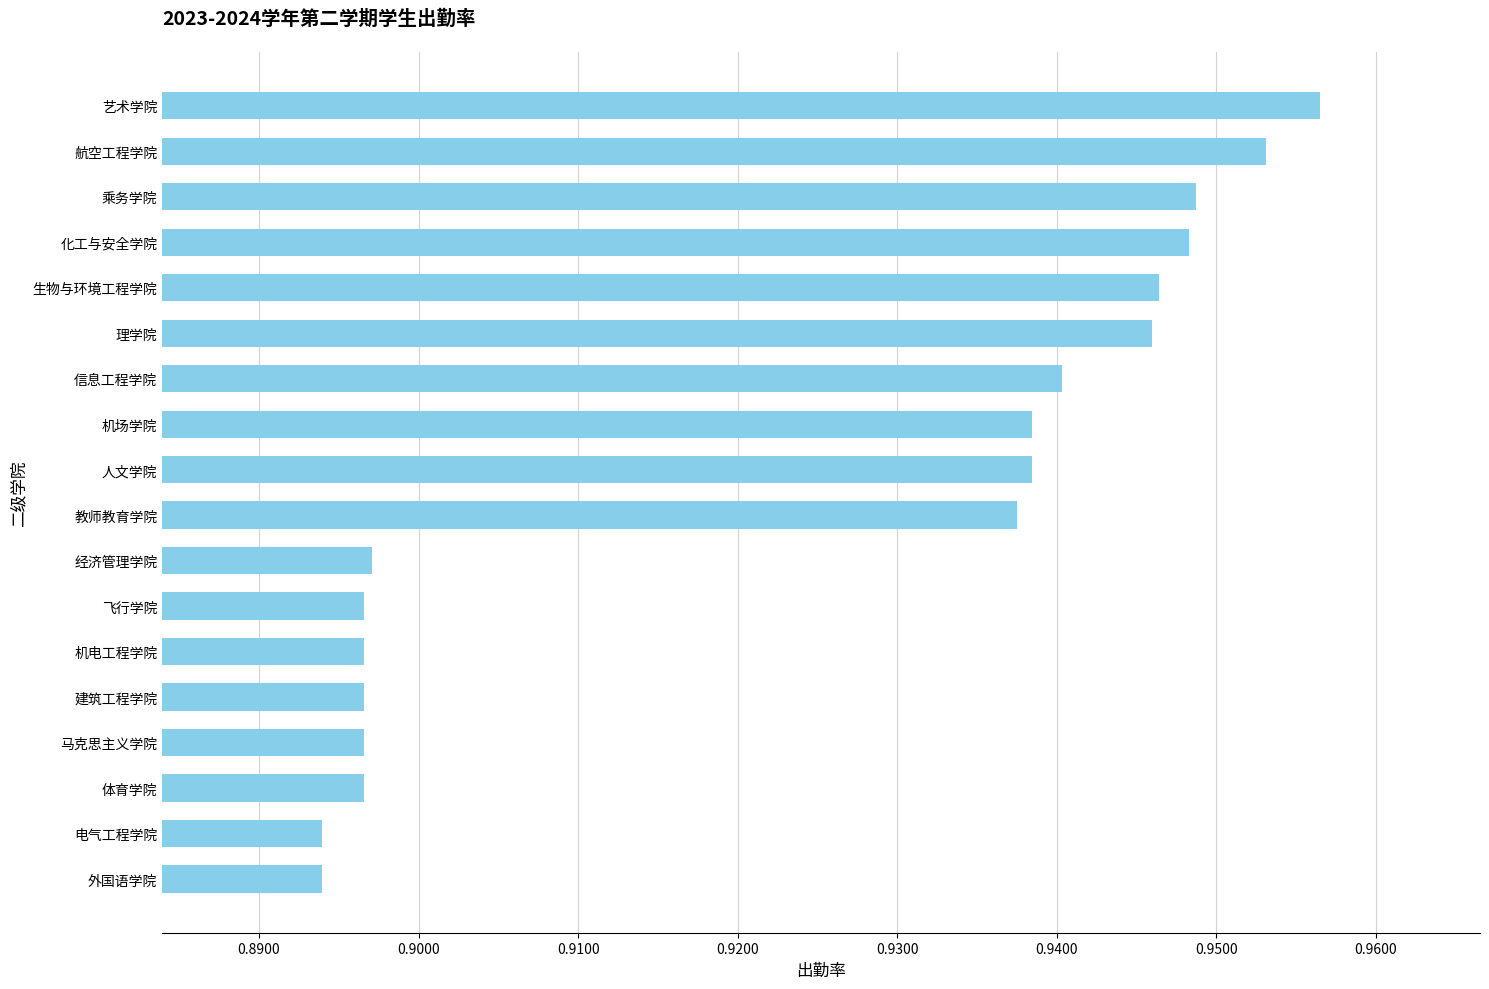

How many values are between 0 and 1?

18